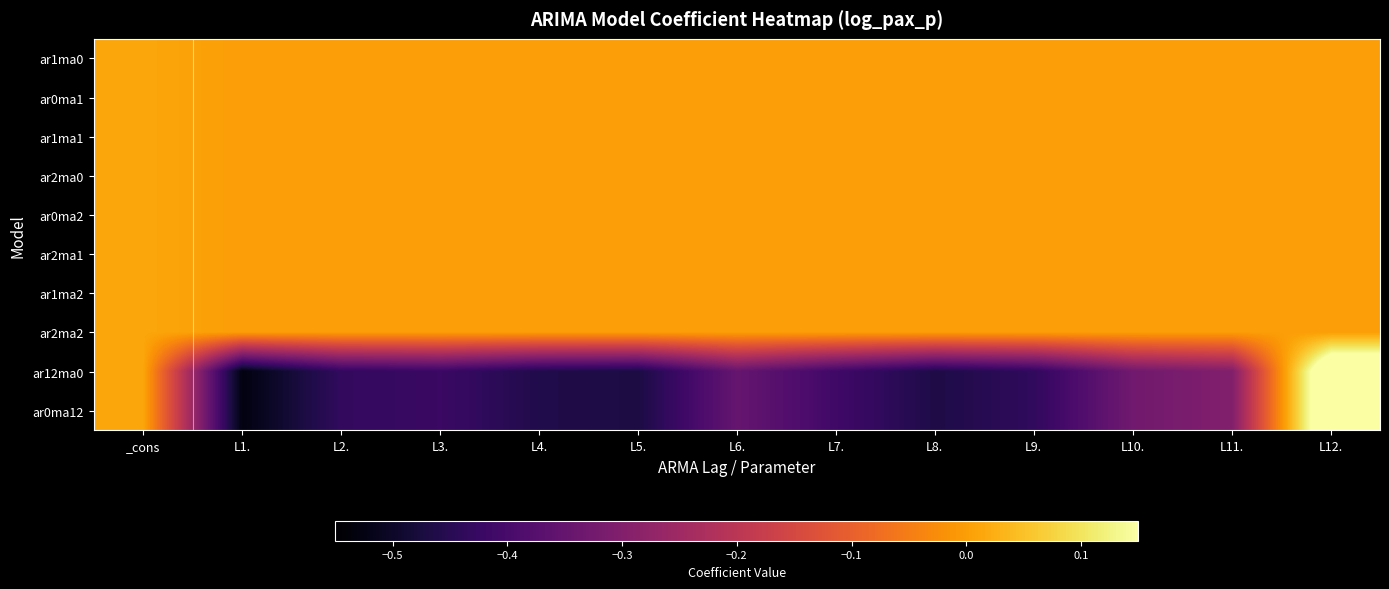

At which category does the chart reach its peak across all series?

L12.